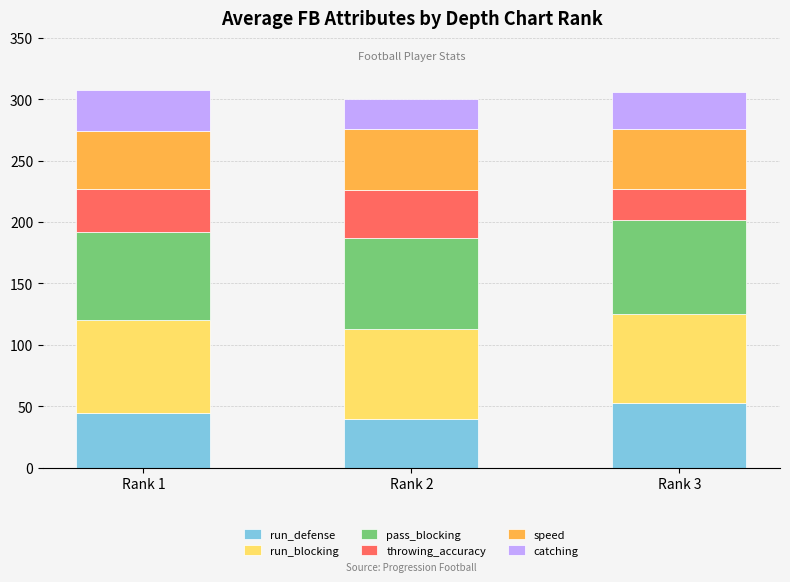

What is the total value across all series at Rank 1?

307.9